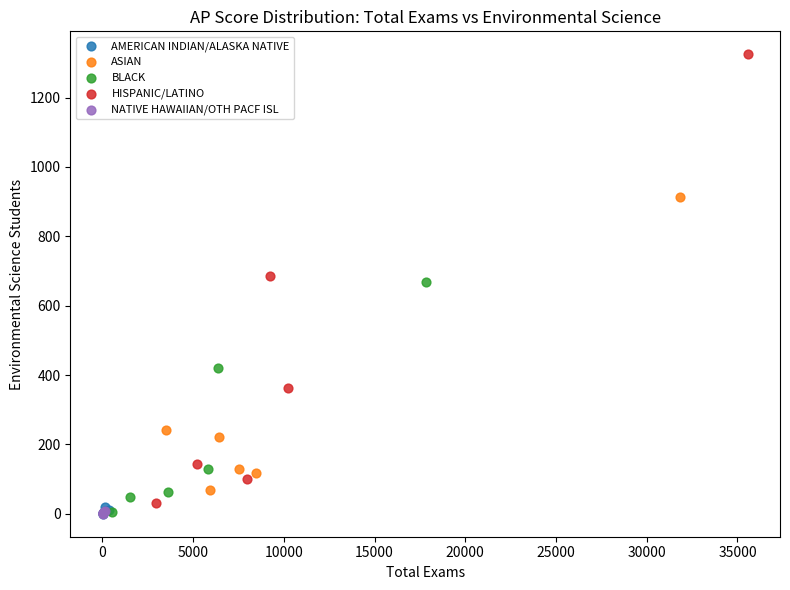

Which series reaches the maximum Y coordinate?

HISPANIC/LATINO